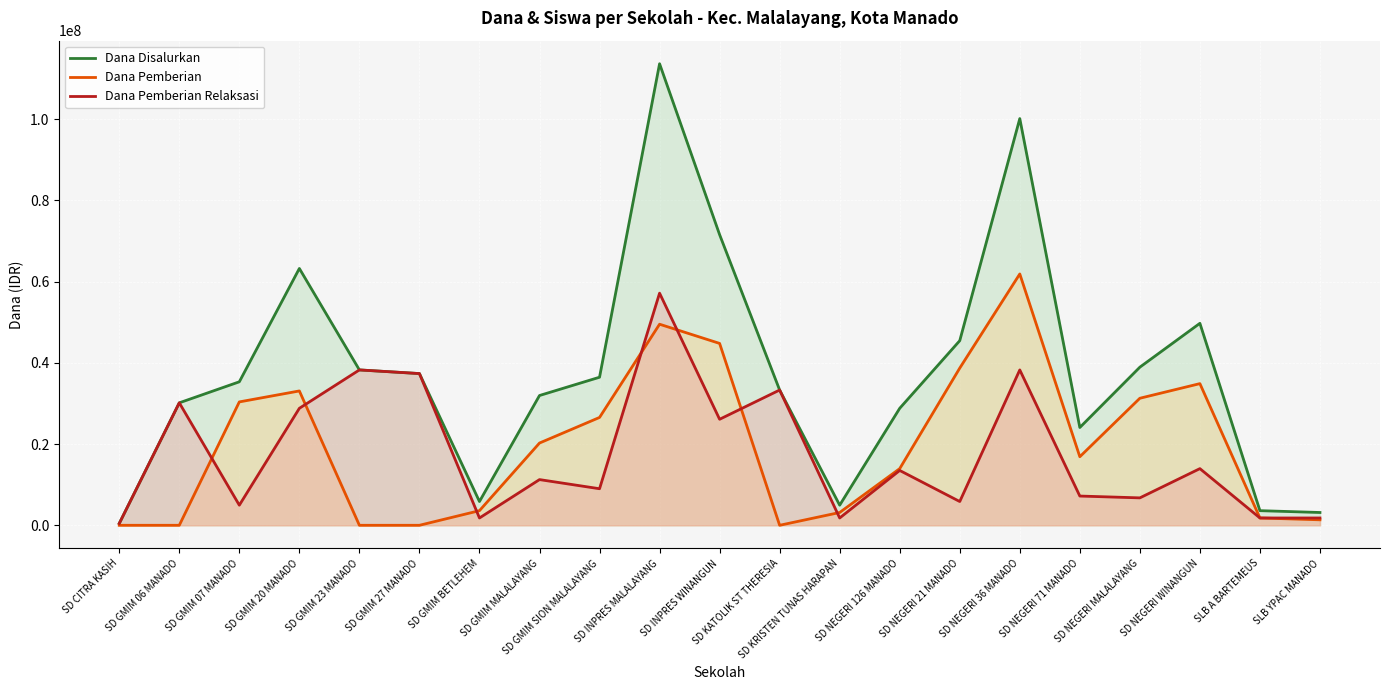

Which category has the highest value in the Dana Pemberian series?

SD NEGERI 36 MANADO